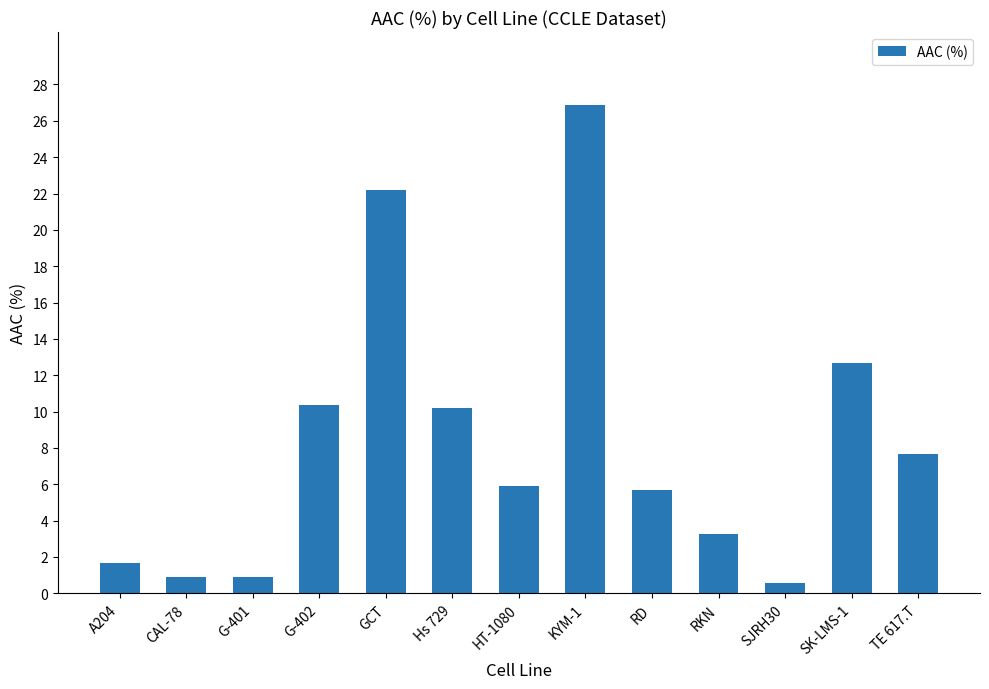

Count the number of categories in the chart.

13